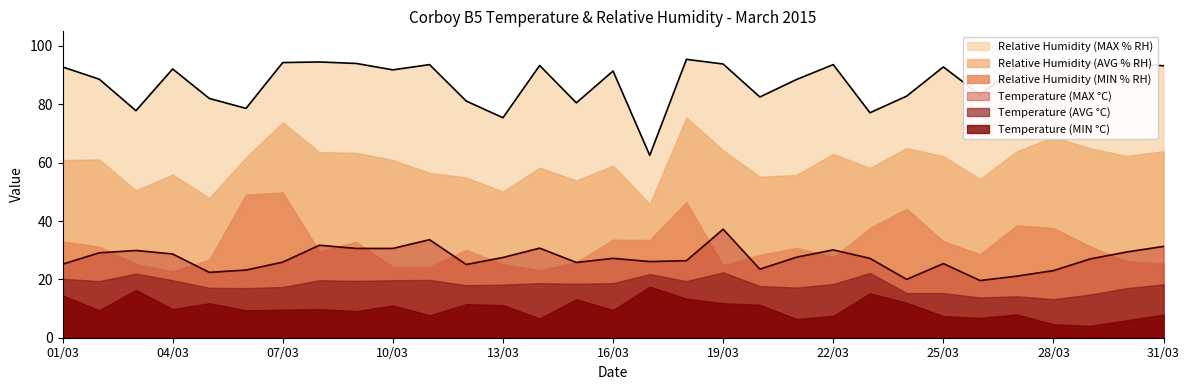

What is the label of the 4th point from the left?

04/03